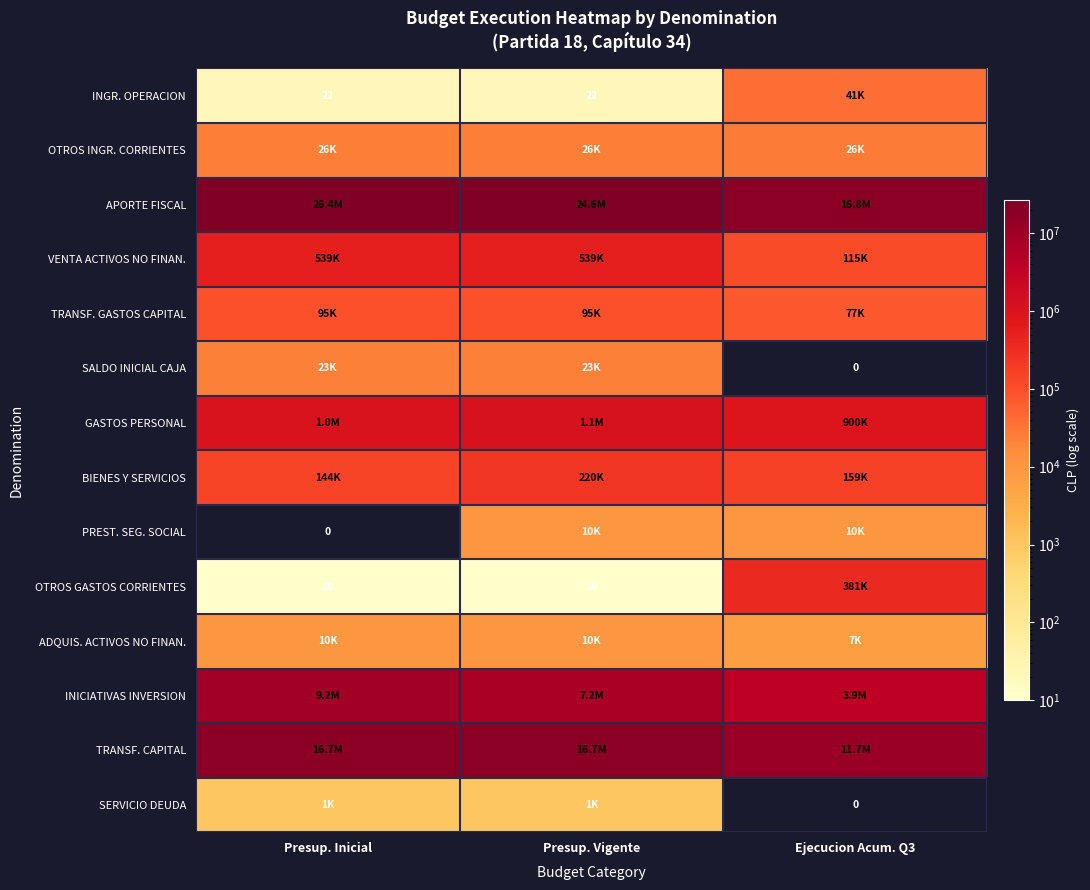

Which category has the highest value in the INGR. OPERACION series?

Ejecucion Acum. Q3